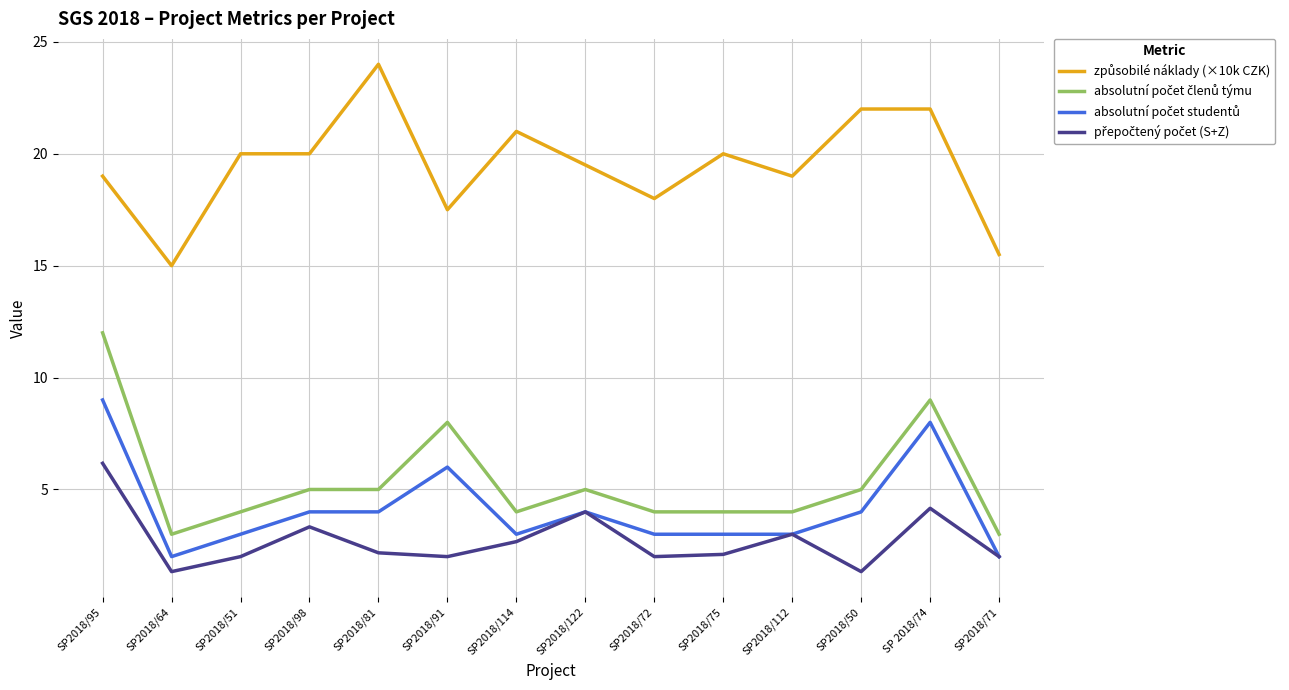

At which category is the sum across all series the highest?

SP2018/95